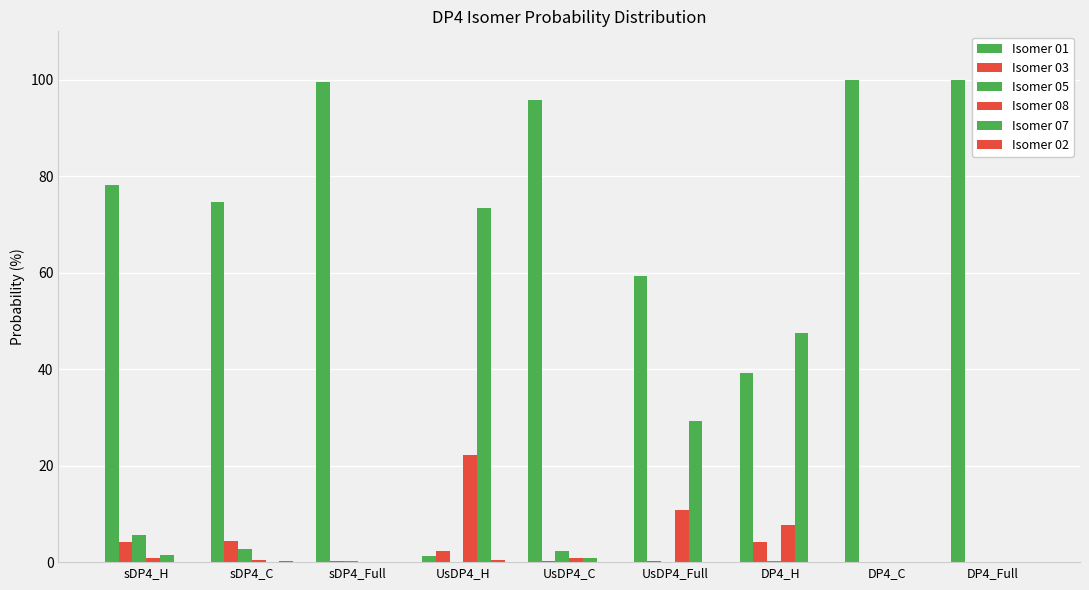

What is the total value across all series at sDP4_H?

90.5